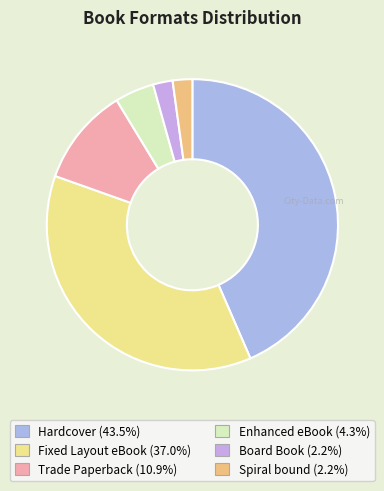

How many slices are in this pie chart?

6